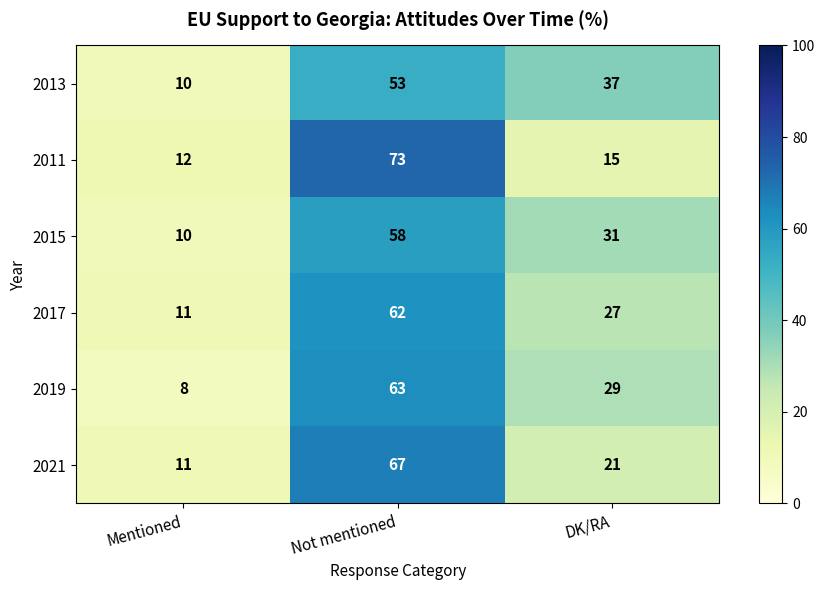

What is the approximate value of 2019 at Mentioned?

8